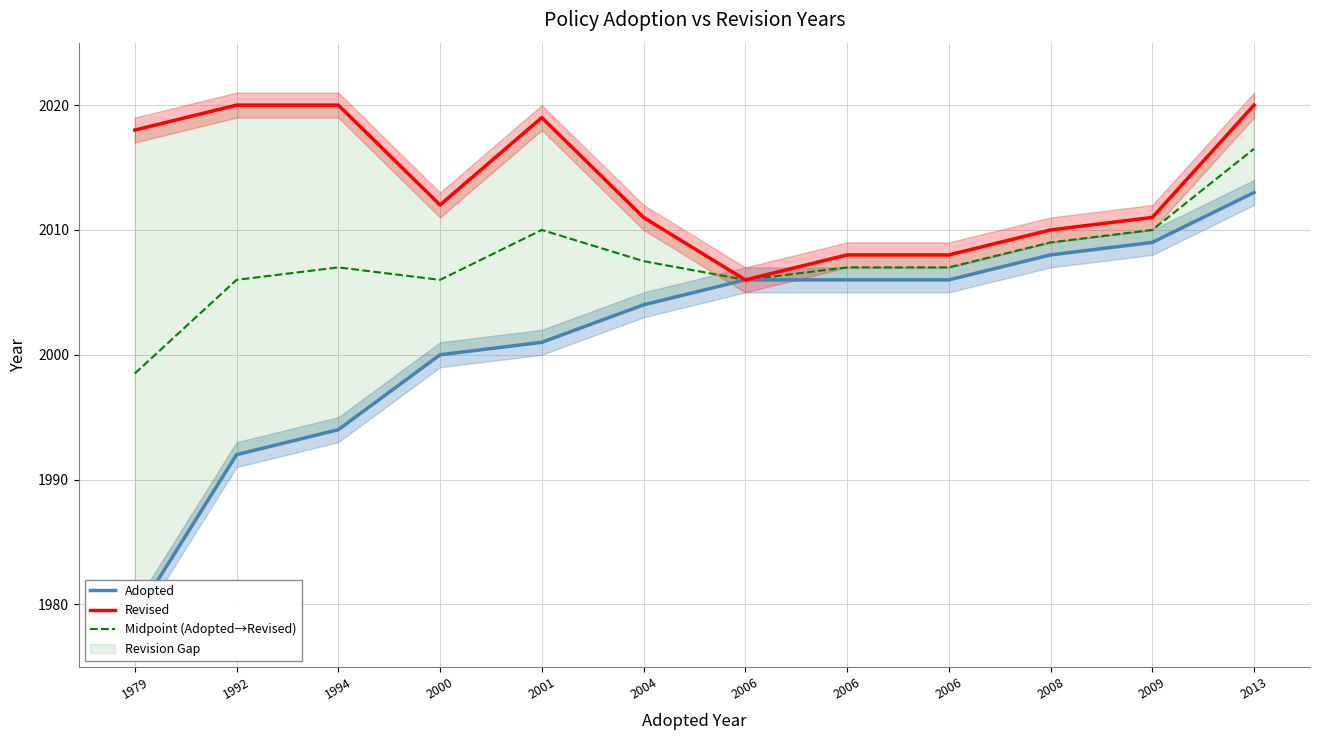

Which series has the largest range (max minus min)?

Adopted